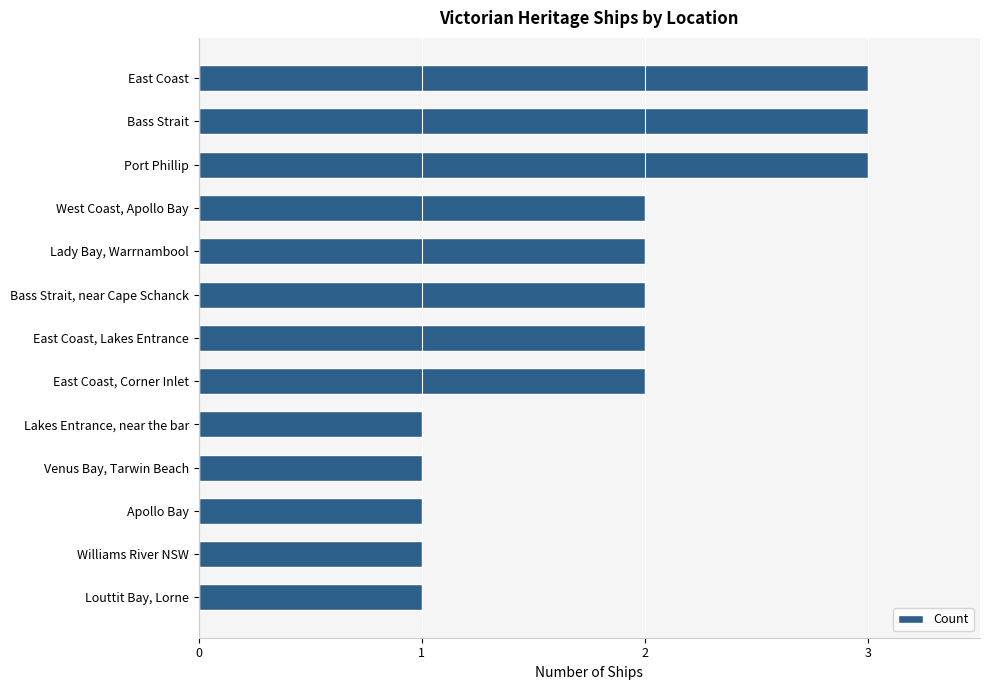

What is the ratio of the value at Bass Strait, near Cape Schanck to the value at East Coast?

0.7